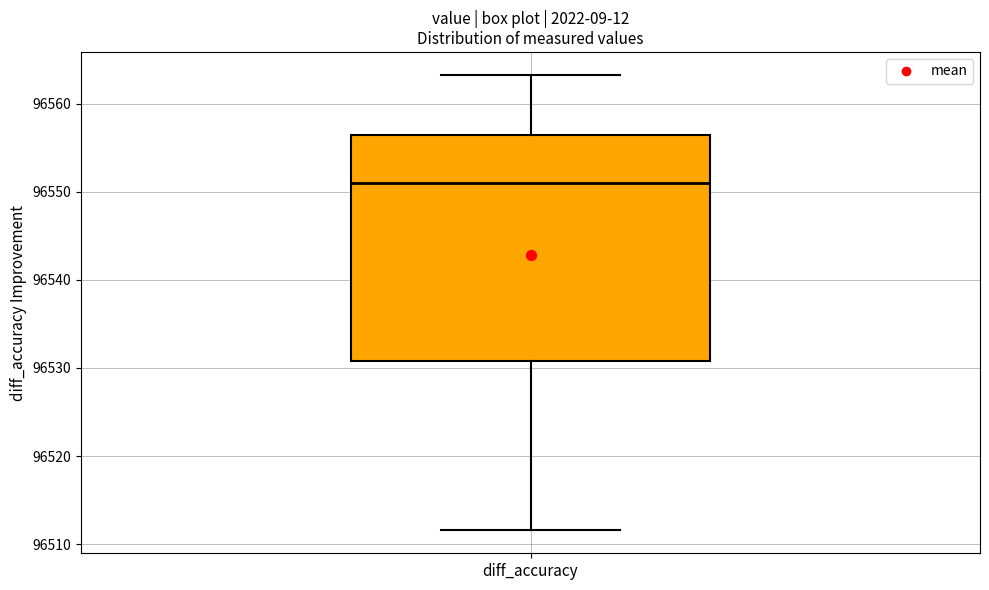

Transcribe this box plot: give where the median line is, the range the box spans, and where the two whiskers end, as read against the y-axis. The values are not printed on the chart, so give them approximately, as read against the axis.

median 96551, box 96531 to 96556, whiskers 96512 to 96563